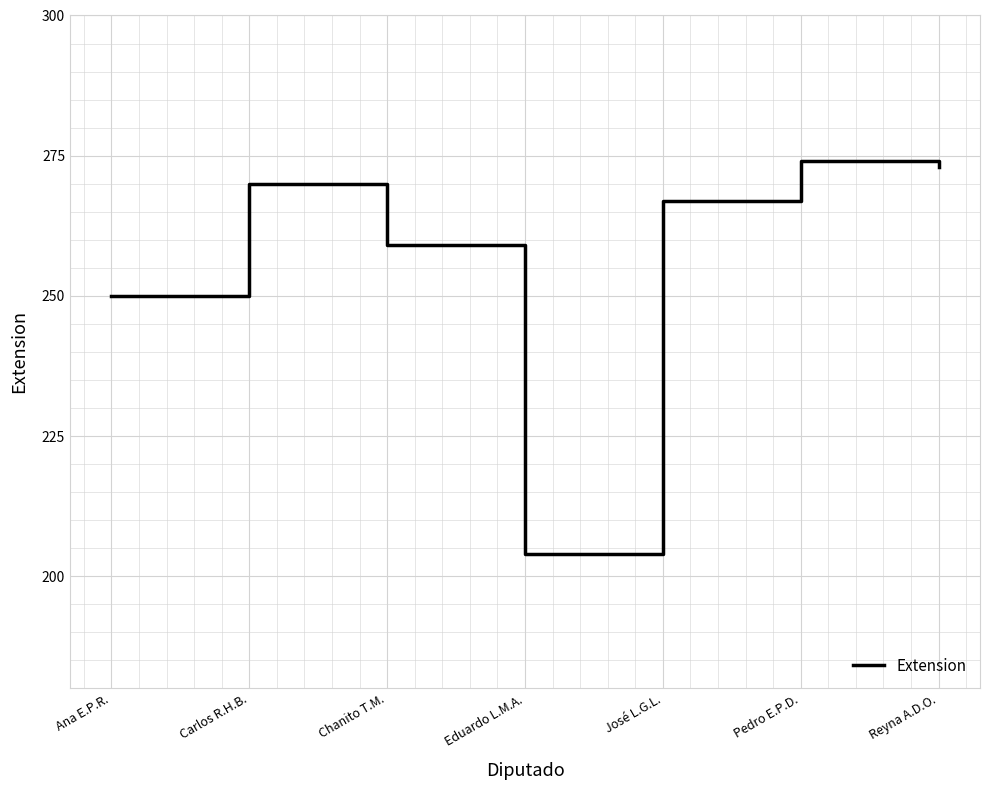

Approximately how many times larger is the value at Ana E.P.R. compared to Eduardo L.M.A.?

1.2